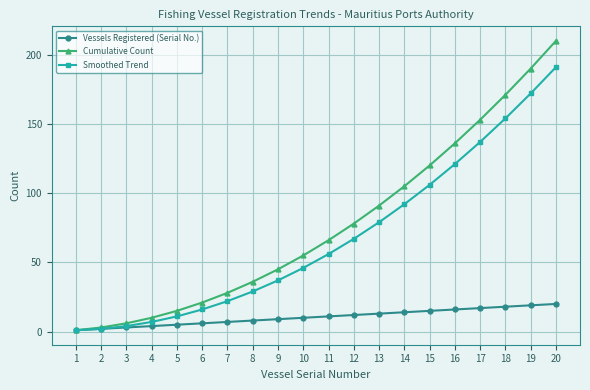

At which category is the sum across all series the highest?

20